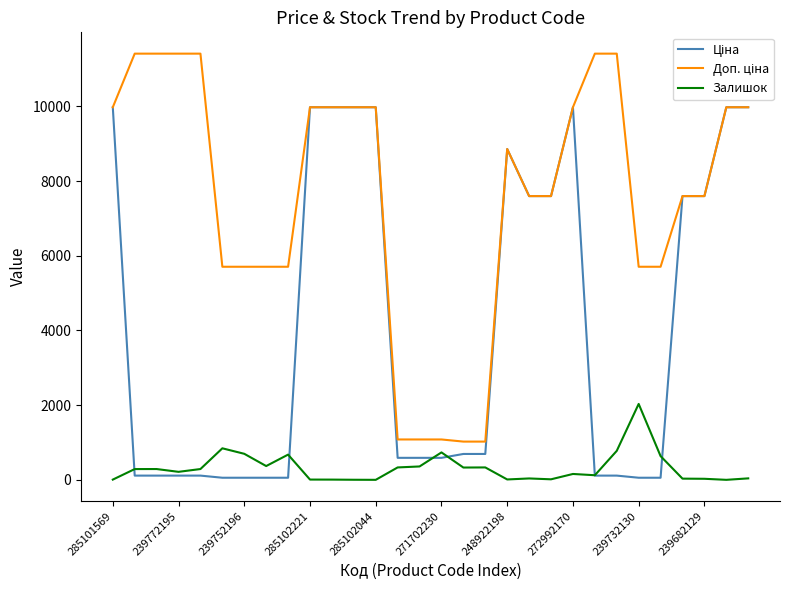

What is the greatest value displayed?

11410.0